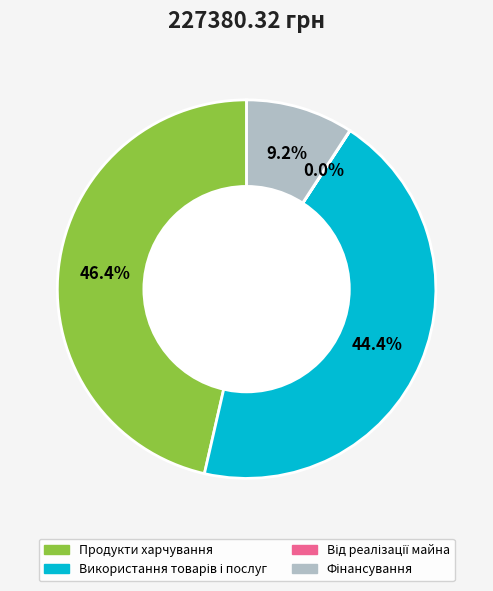

Which slice is the largest?

Продукти харчування